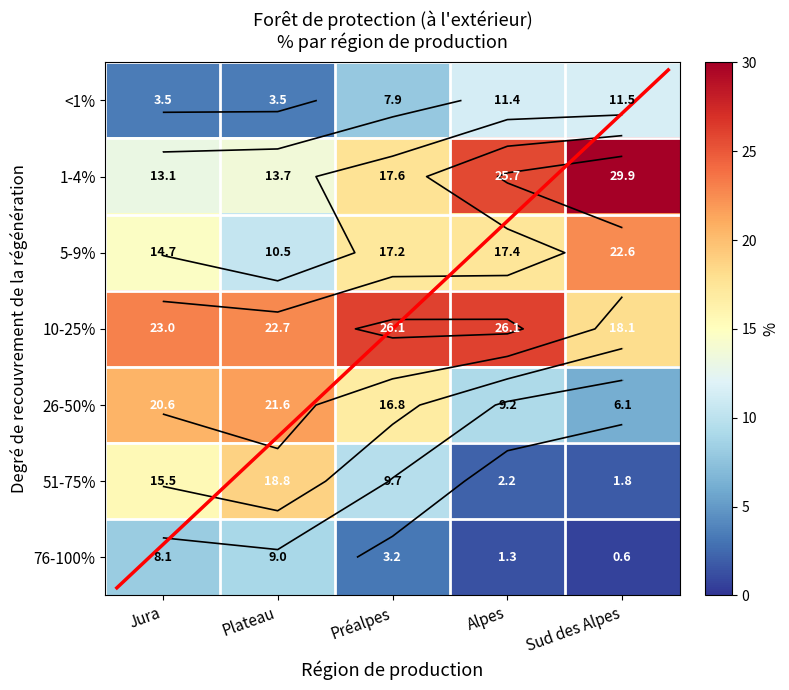

The 1-4% series shows 13.1 at Jura. True or false?

True